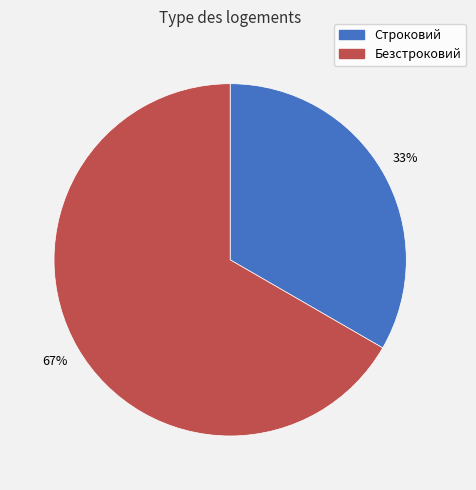

To the nearest percent, what percentage of the pie is Строковий?

33%